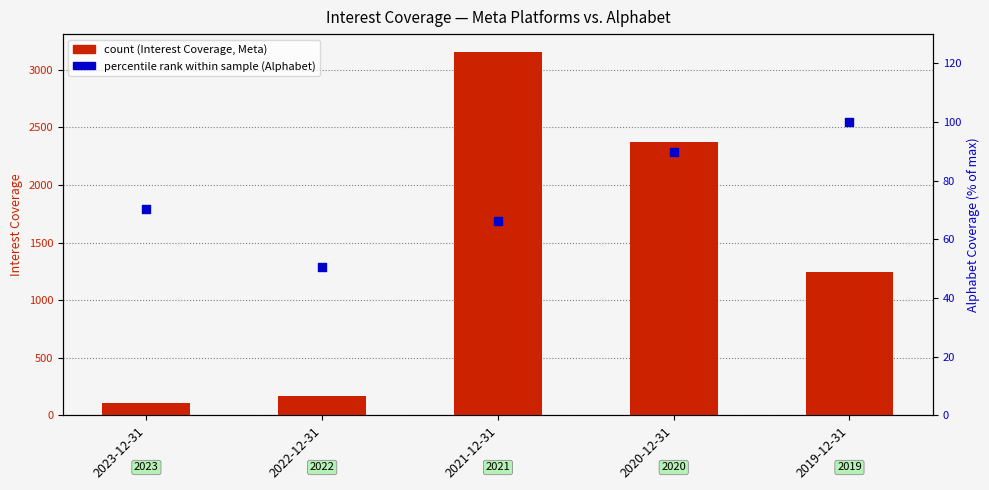

At how many categories does at least one series exceed 2200?

2